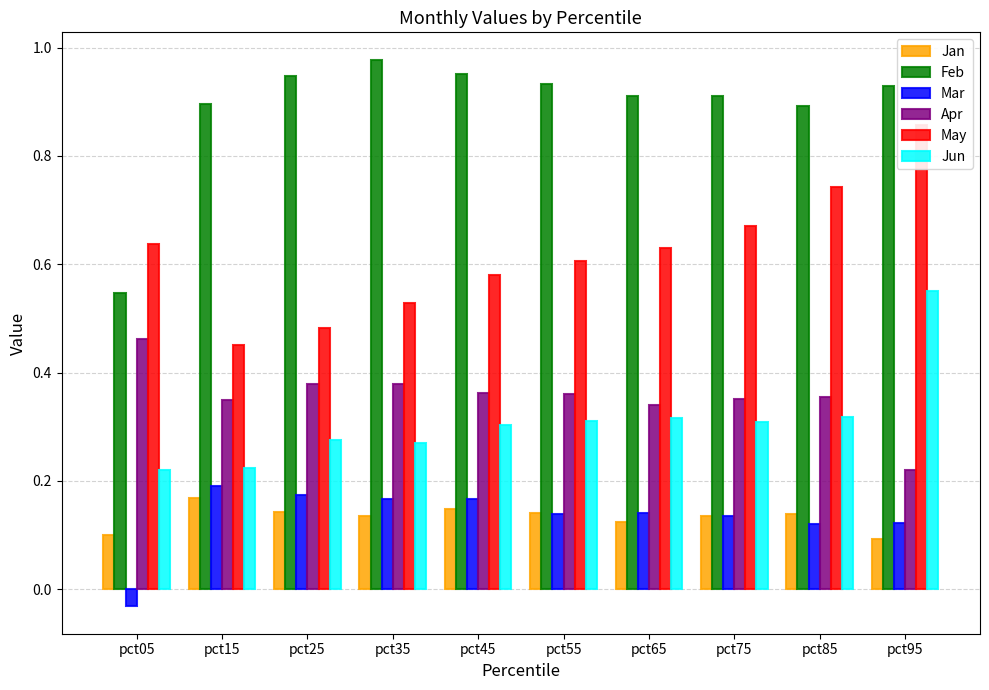

Reading left to right, transcribe all the data shown in this chart.

Jan: pct05=0.1	pct15=0.2	pct25=0.1	pct35=0.1	pct45=0.1	pct55=0.1	pct65=0.1	pct75=0.1	pct85=0.1	pct95=0.1
Feb: pct05=0.5	pct15=0.9	pct25=0.9	pct35=1.0	pct45=1.0	pct55=0.9	pct65=0.9	pct75=0.9	pct85=0.9	pct95=0.9
Mar: pct05=-0.0	pct15=0.2	pct25=0.2	pct35=0.2	pct45=0.2	pct55=0.1	pct65=0.1	pct75=0.1	pct85=0.1	pct95=0.1
Apr: pct05=0.5	pct15=0.4	pct25=0.4	pct35=0.4	pct45=0.4	pct55=0.4	pct65=0.3	pct75=0.4	pct85=0.4	pct95=0.2
May: pct05=0.6	pct15=0.5	pct25=0.5	pct35=0.5	pct45=0.6	pct55=0.6	pct65=0.6	pct75=0.7	pct85=0.7	pct95=0.9
Jun: pct05=0.2	pct15=0.2	pct25=0.3	pct35=0.3	pct45=0.3	pct55=0.3	pct65=0.3	pct75=0.3	pct85=0.3	pct95=0.6